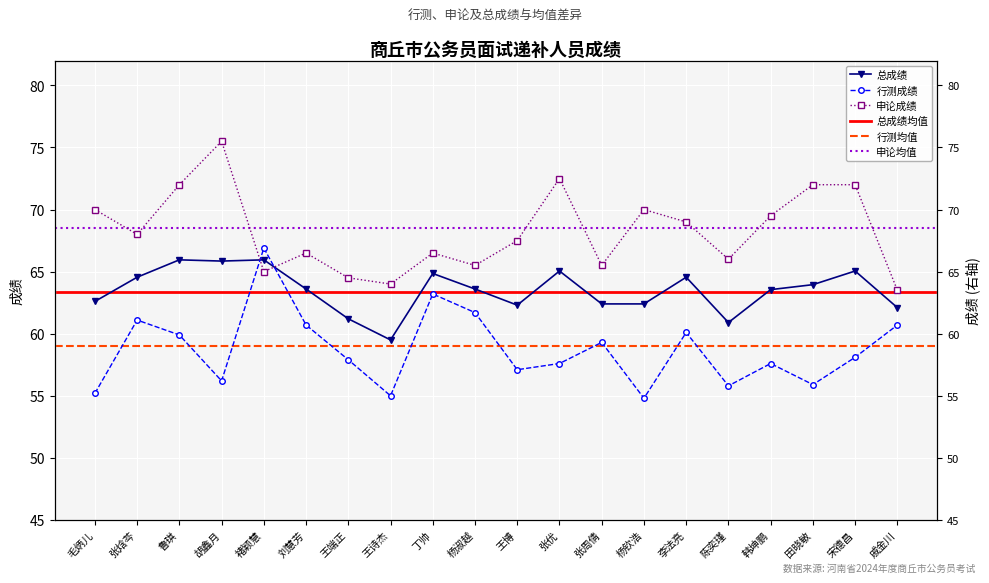

Is it true that 总成绩 equals 17.3 at 鲁琪?

False